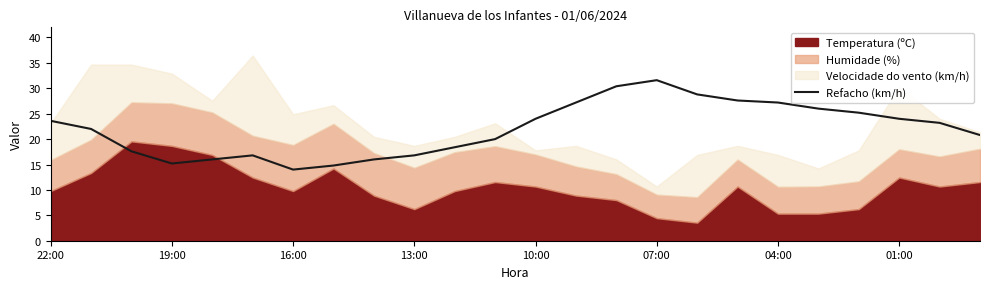

What is the minimum value for Refacho (km/h)?

14.0